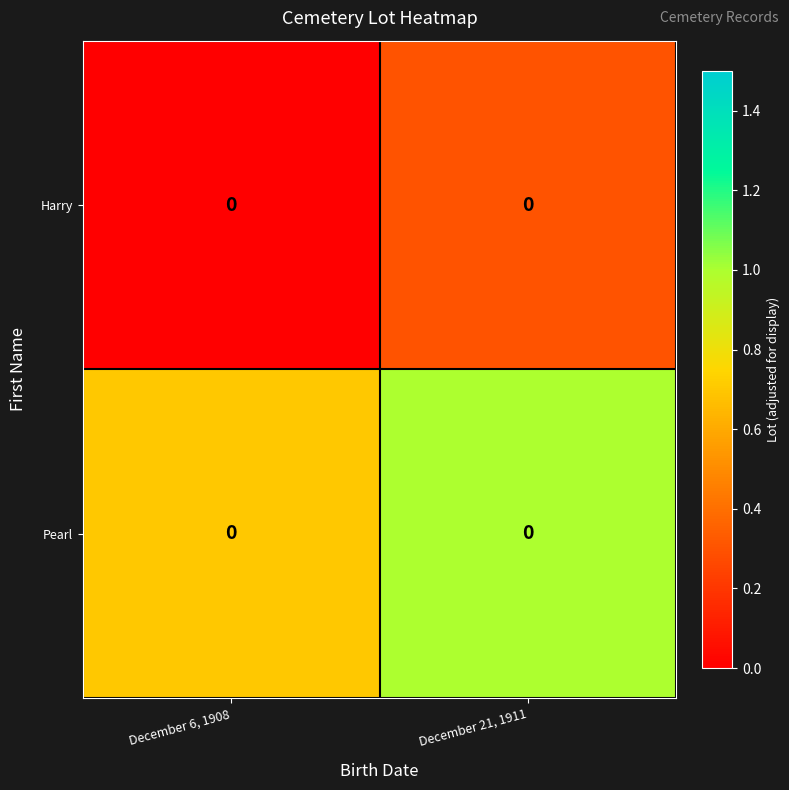

Between December 6, 1908 and December 21, 1911, which series saw the biggest shift?

Pearl